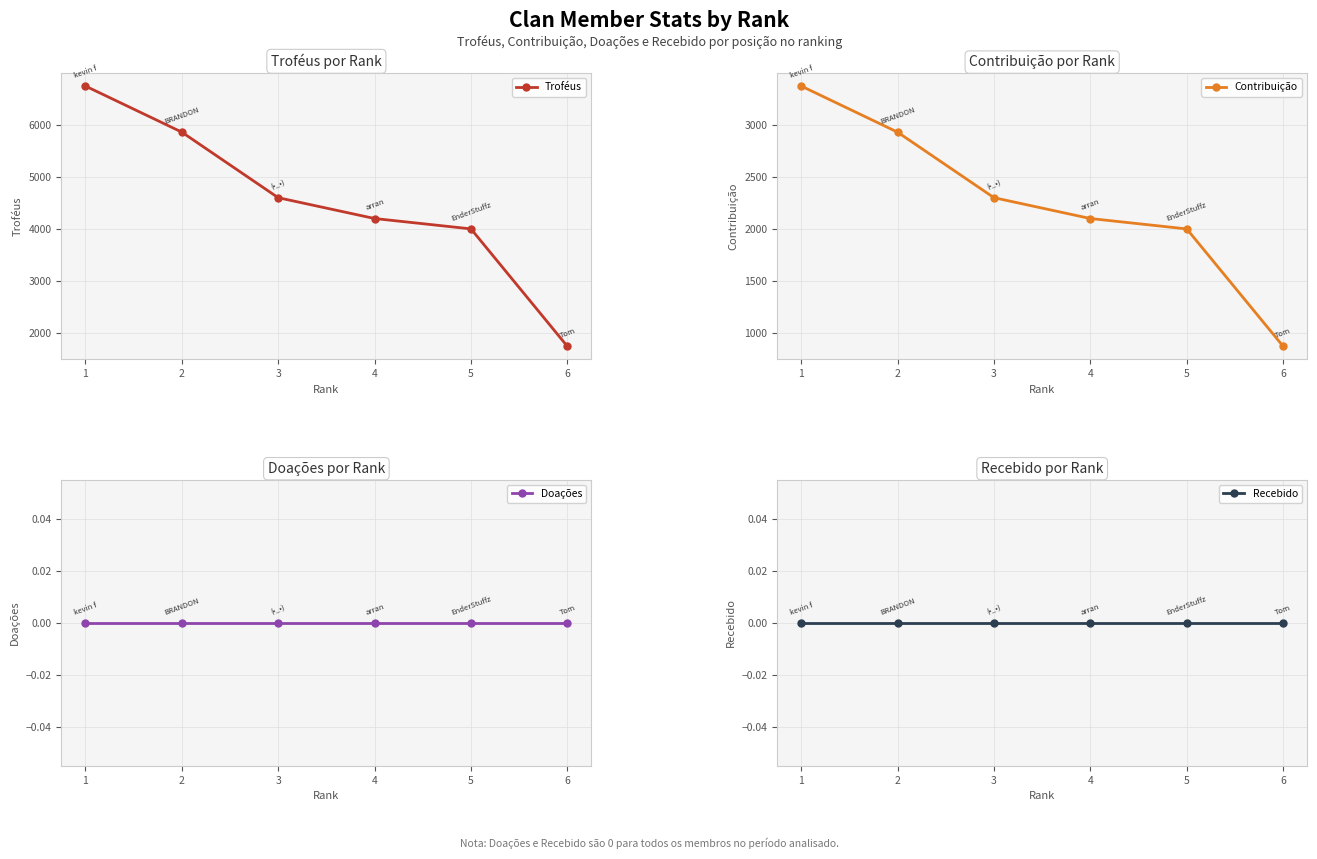

Which series changed the most between 1 and 5?

Troféus